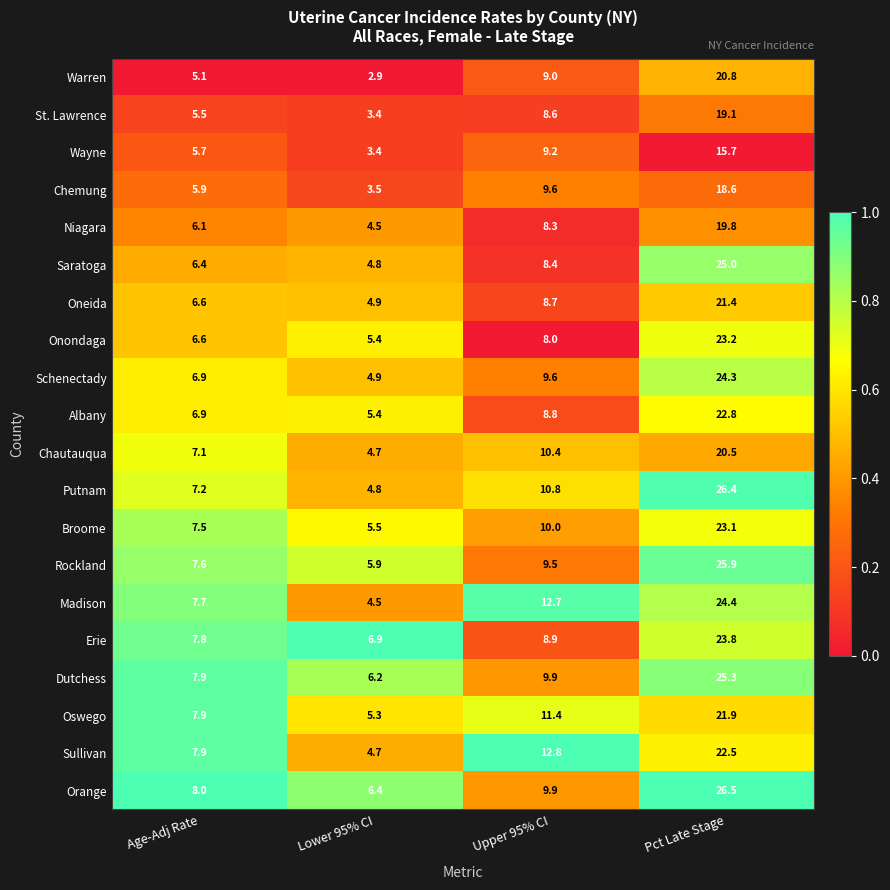

Which series has the largest total across all categories?

Orange